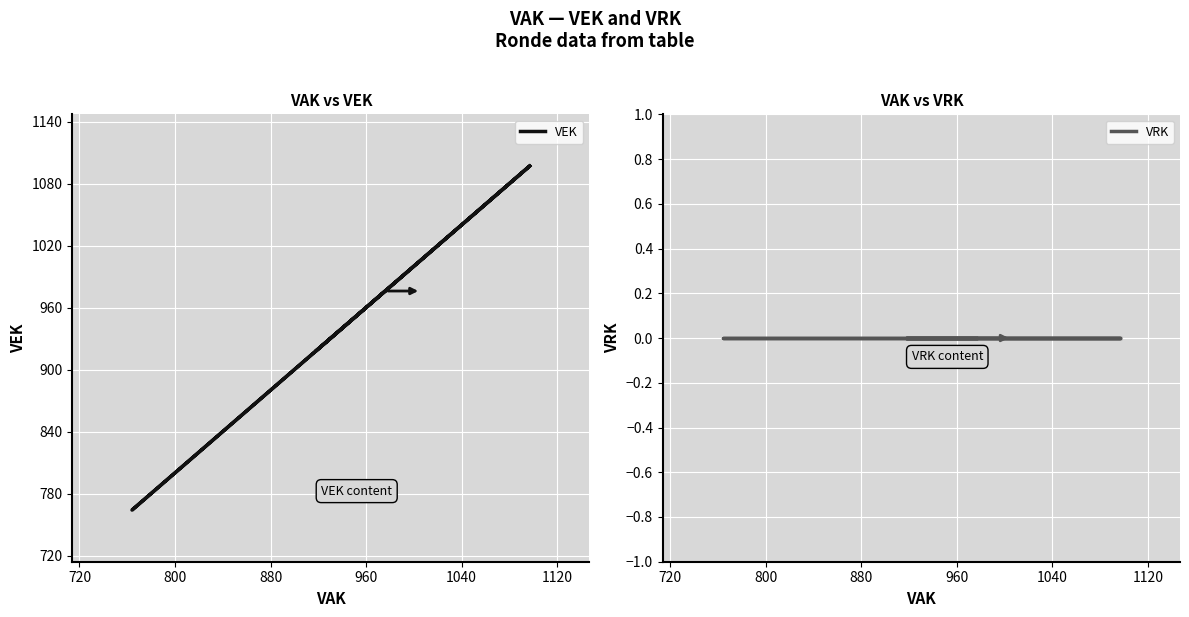

What is the label of the 4th point from the left?

880